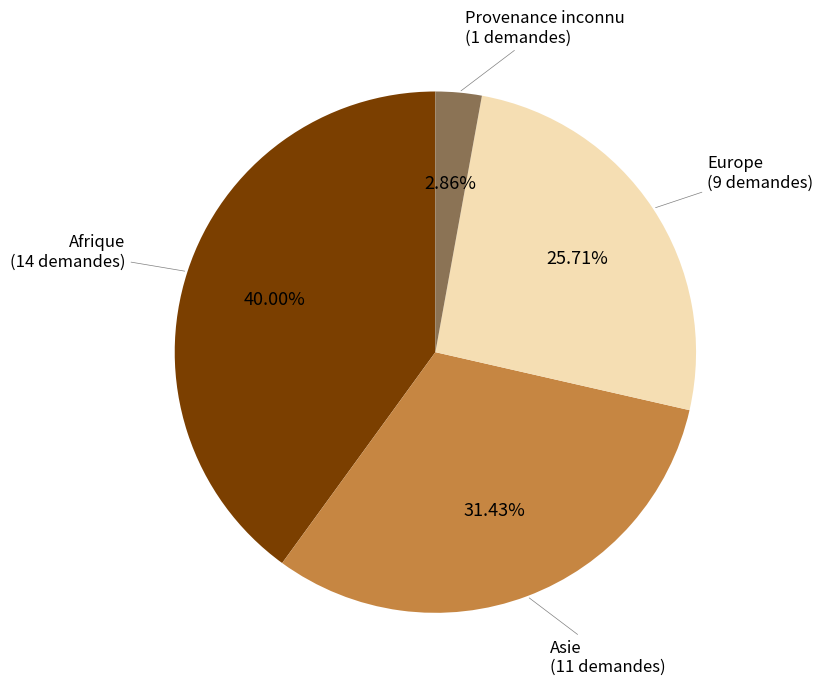

Does any single category account for the majority?

No